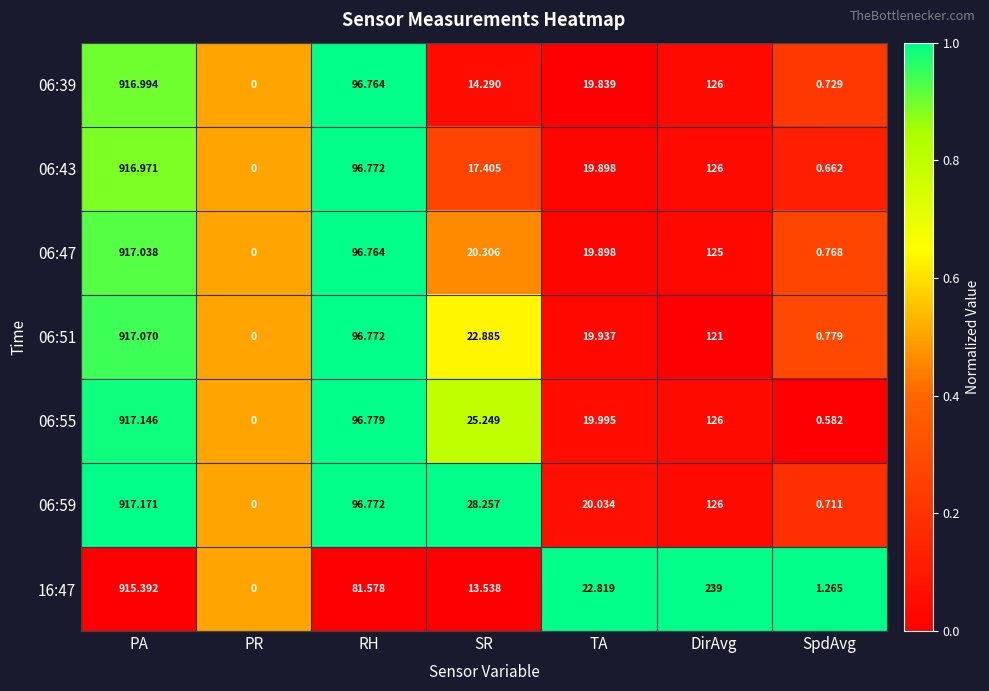

At which label does 06:39 first exceed 19?

PA